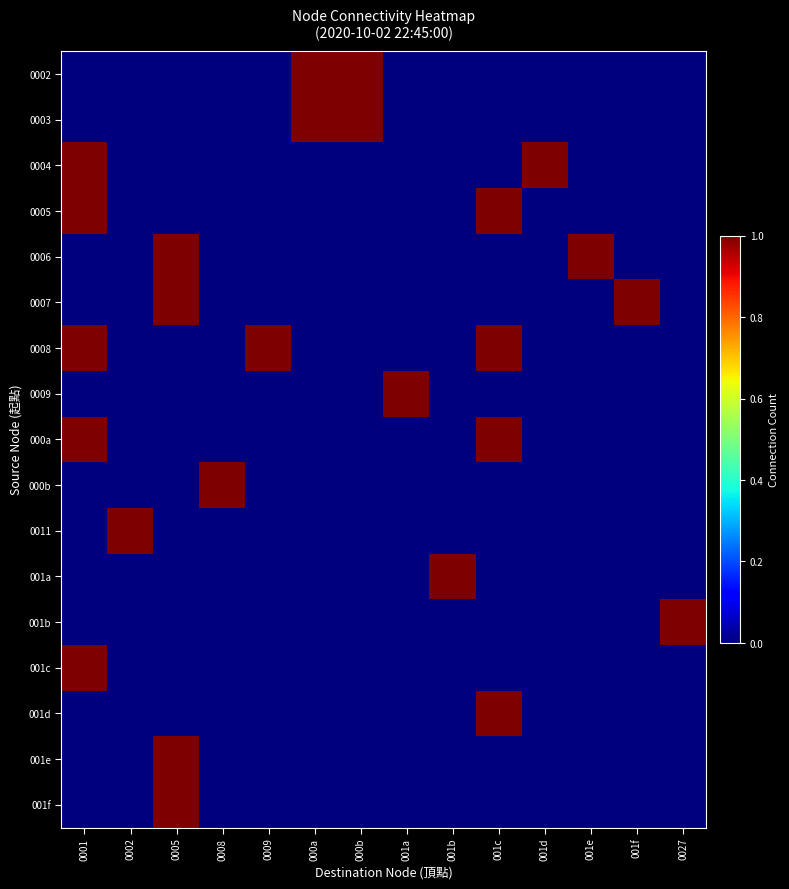

List the series in order of their peak value, lowest first.

0002, 0003, 0004, 0005, 0006, 0007, 0008, 0009, 000a, 000b, 0011, 001a, 001b, 001c, 001d, 001e, 001f